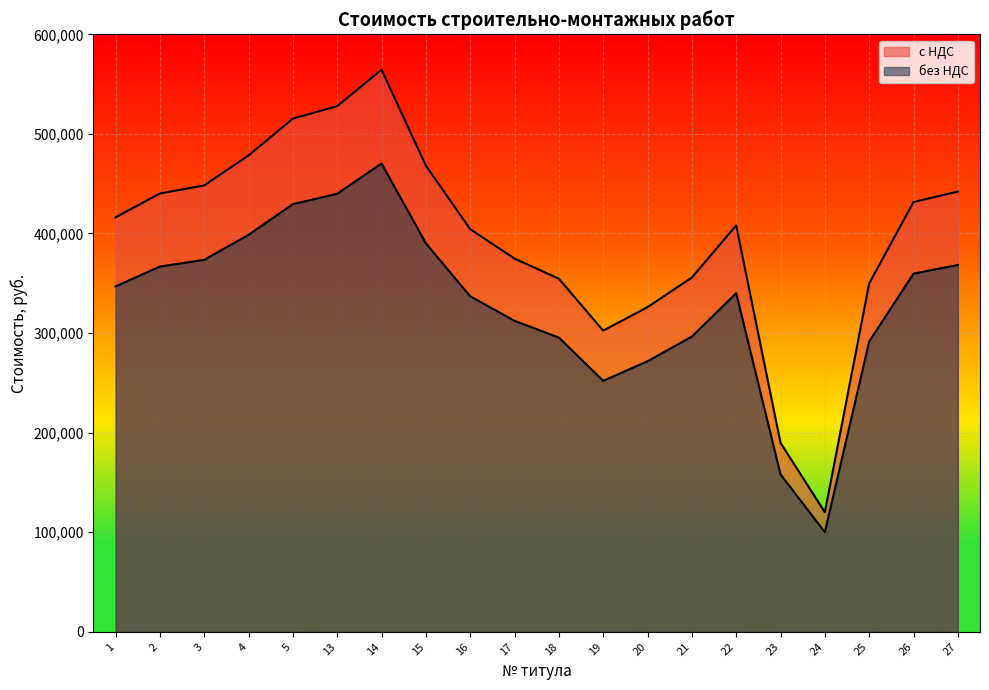

At how many categories does at least one series exceed 525826?

2